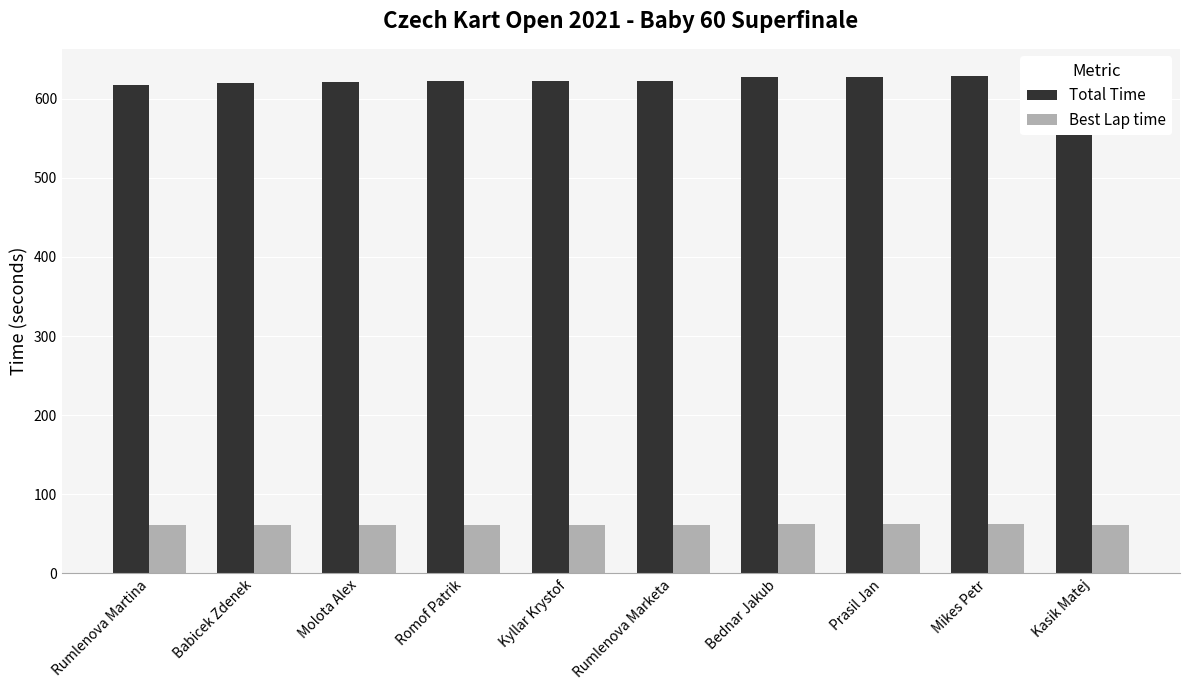

What is the average value of the Best Lap time series?

61.5